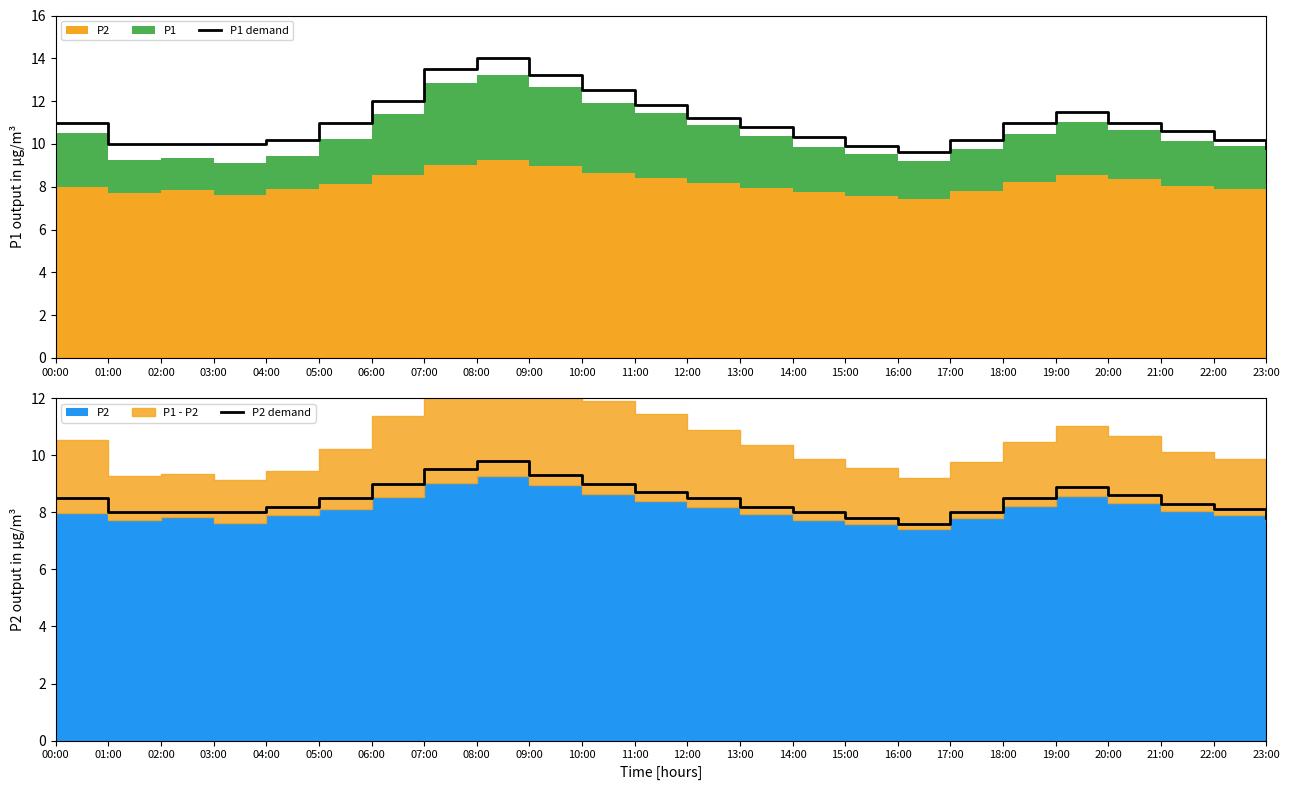

What position from the right is 18:00?

6